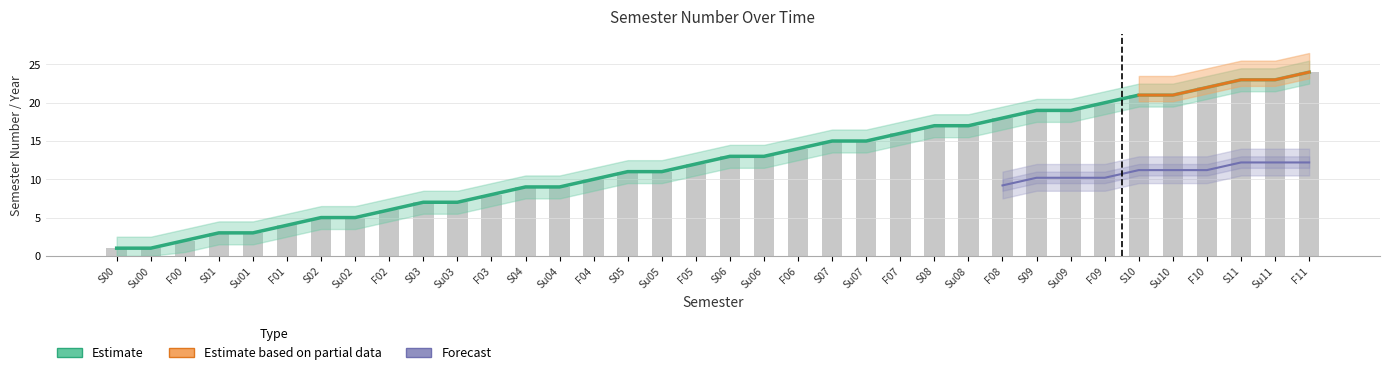

The value of year at S11 is 23. True or false?

True